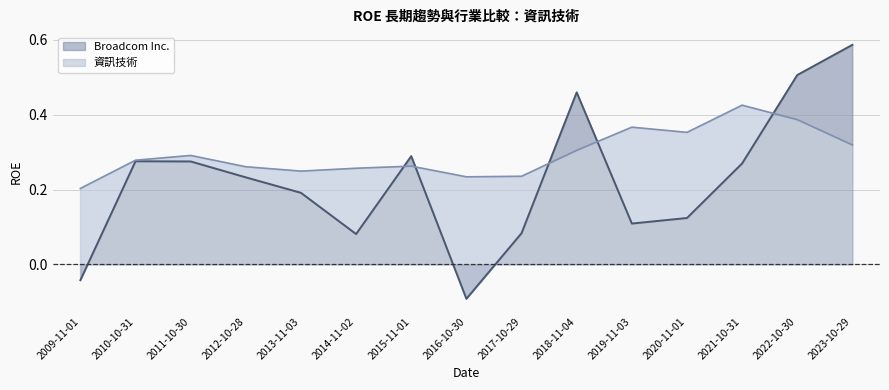

What is the sum of all 資訊技術 values?

4.4